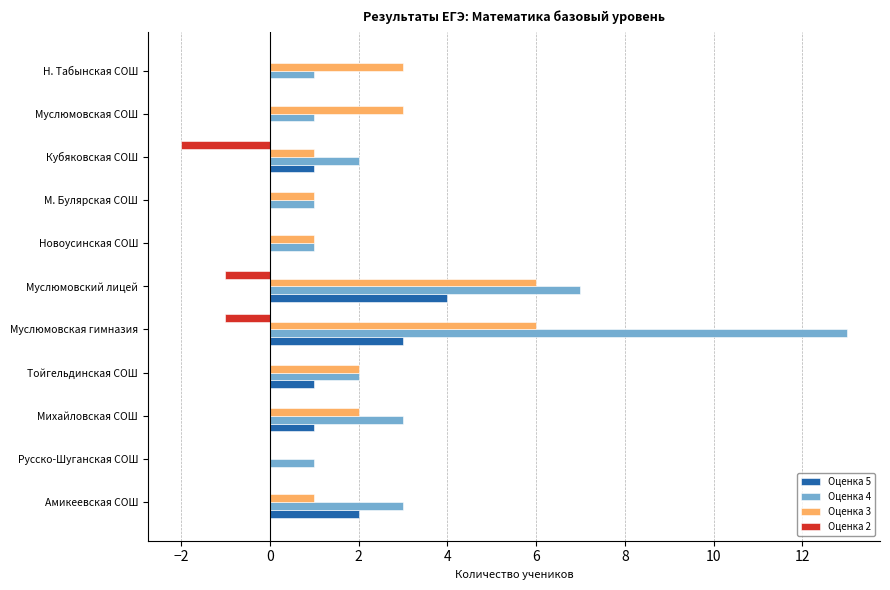

How many distinct data groups are displayed?

4